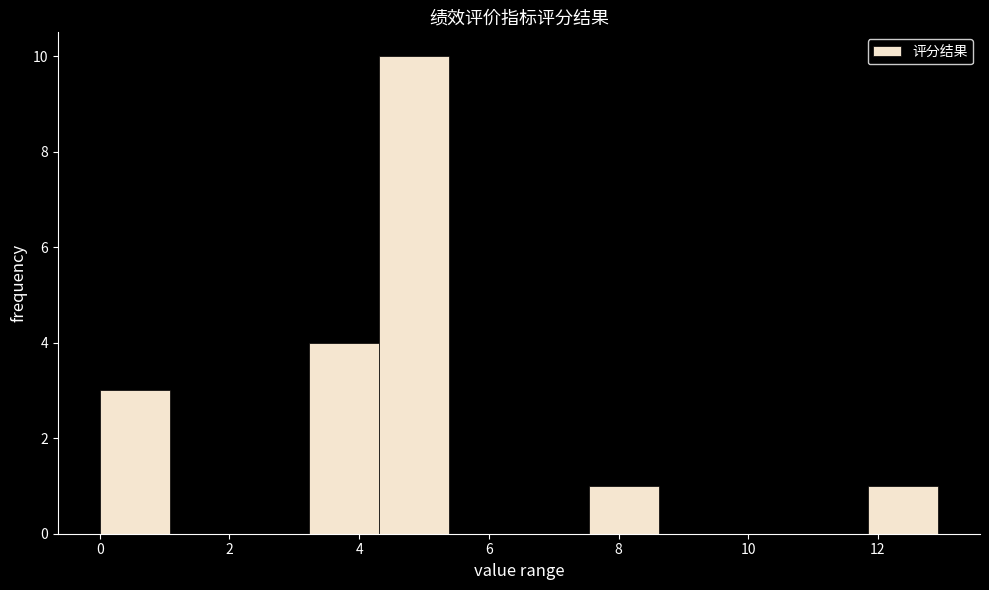

Reading left to right, list every bar in this chart as the range it spans on the x-axis followed by its height. Neither the bar edges nor the heights are printed on the chart, so give them approximately, as read against the axes.

0.0 to 1.0: 3
1.0 to 2.2: 0
2.2 to 3.2: 0
3.2 to 4.4: 4
4.4 to 5.4: 10
5.4 to 6.4: 0
6.4 to 7.6: 0
7.6 to 8.6: 1
8.6 to 9.6: 0
9.6 to 10.8: 0
10.8 to 11.8: 0
11.8 to 13.0: 1